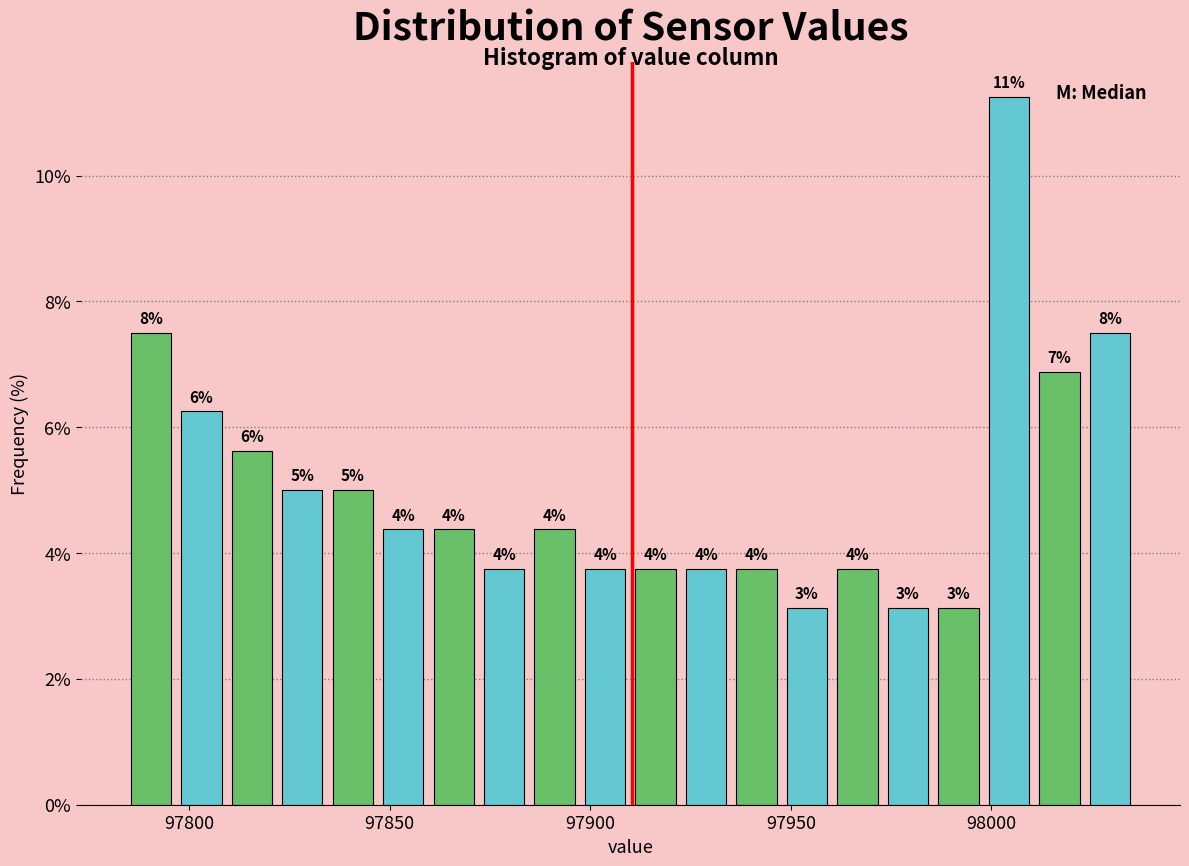

Around what value on the x-axis is the tallest bar? Give the approximate position of its centre, as read against the axis.

98005